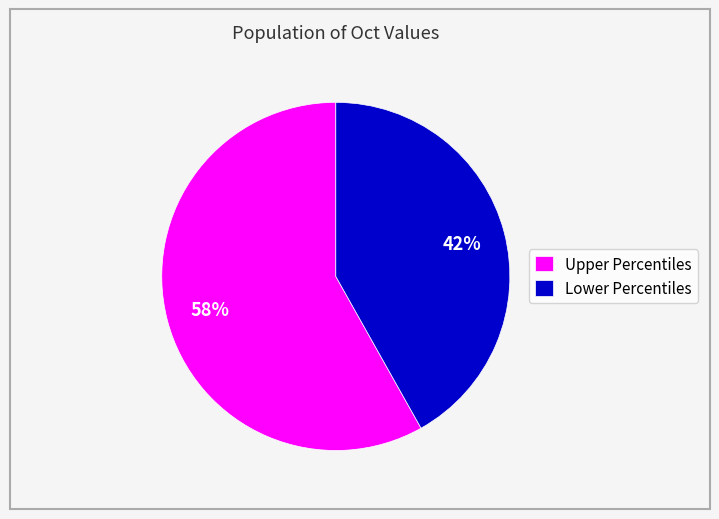

True or false: Lower Percentiles accounts for 42% of the total.

True